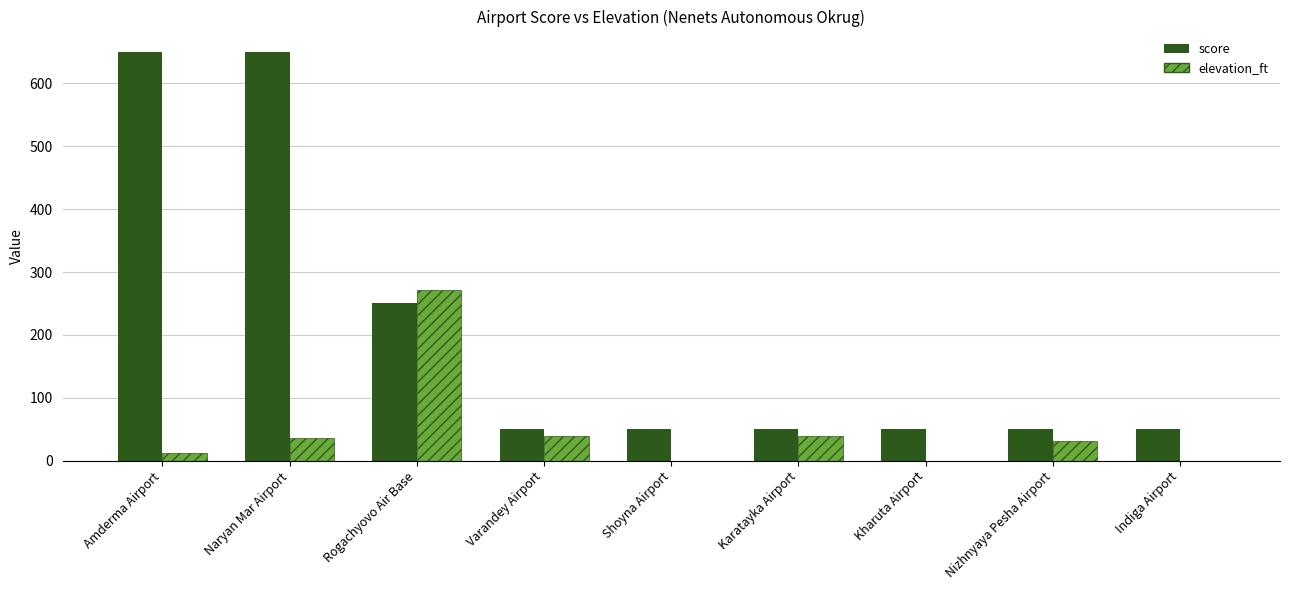

Is it true that score equals 29 at Karatayka Airport?

False